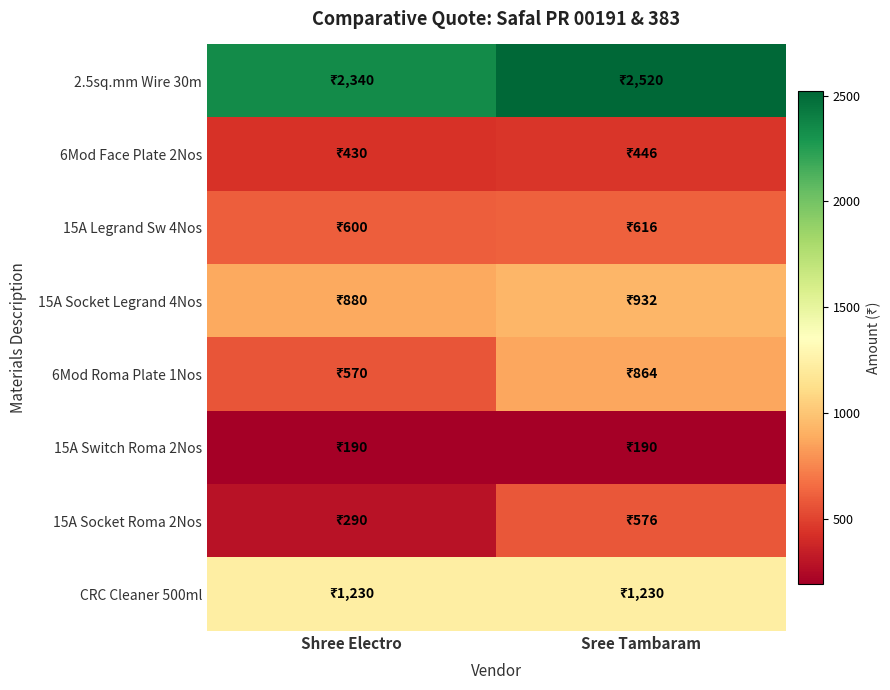

At which category is the sum across all series the highest?

Sree Tambaram